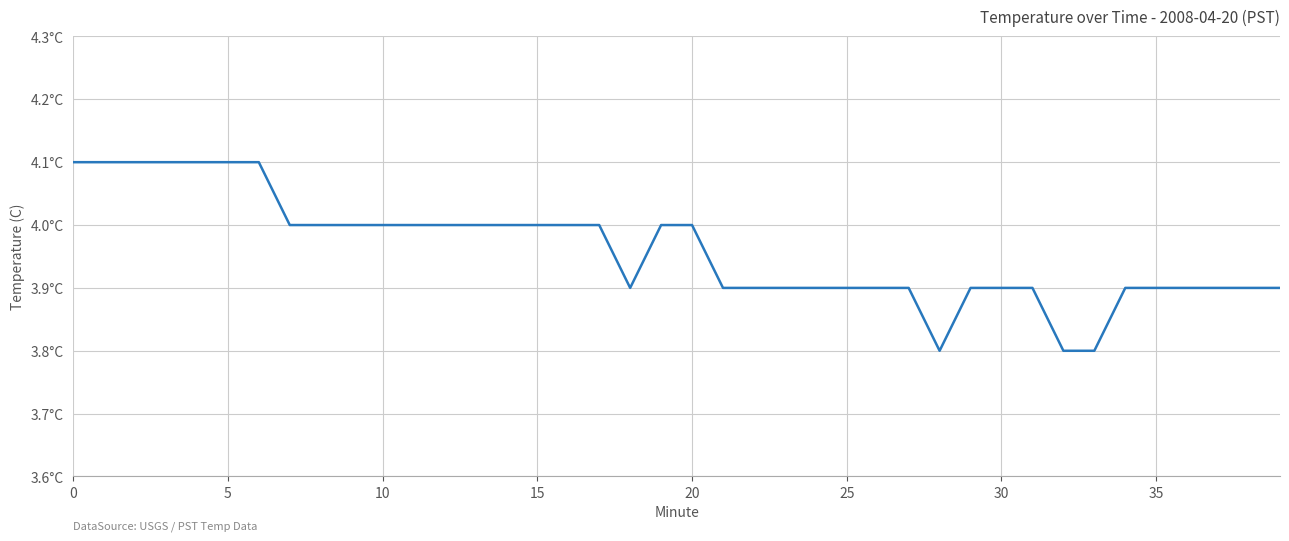

What is the value of the 13th point from the left?

4.0